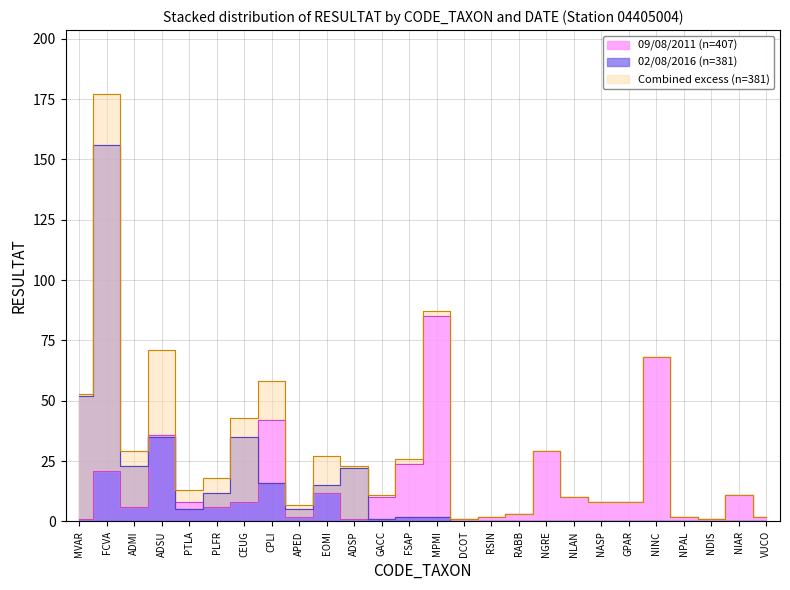

At which label is 09/08/2011 closest to 43?

CPLI